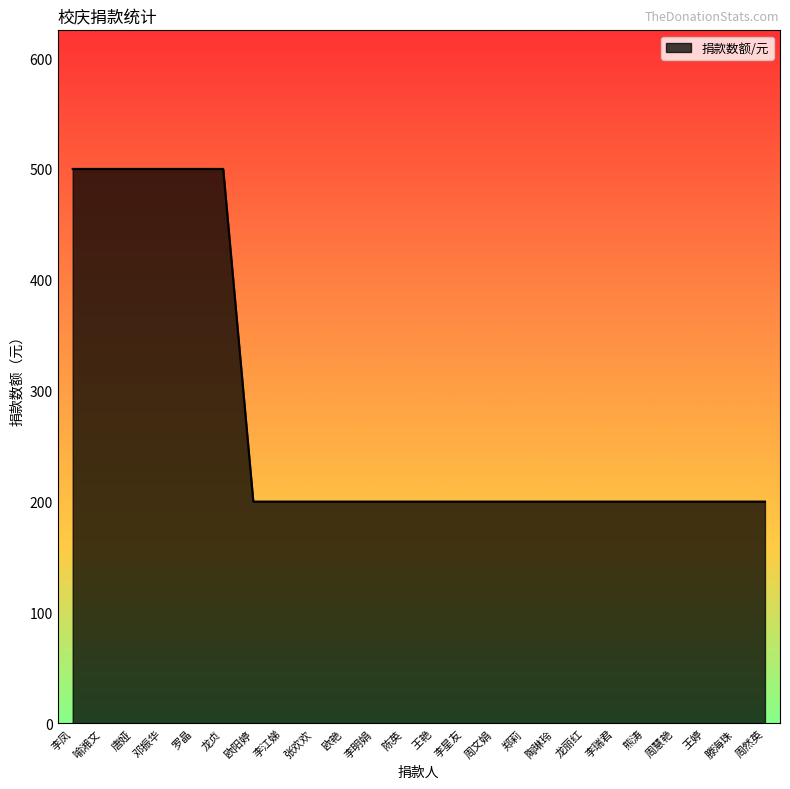

Approximately how many times larger is the value at 陈英 compared to 李江娣?

1.0